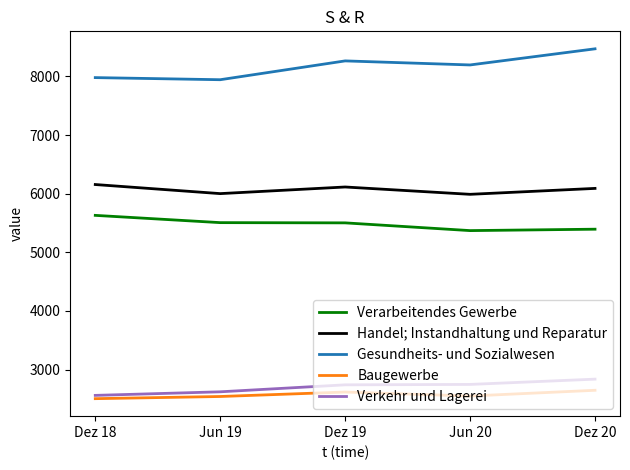

Which series has the largest total across all categories?

Gesundheits- und Sozialwesen